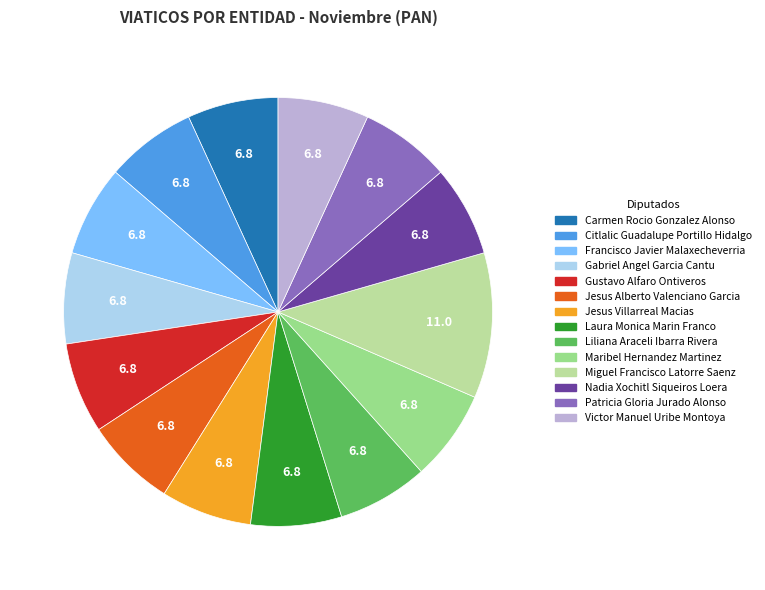

Is there any slice that represents more than half of the pie?

No